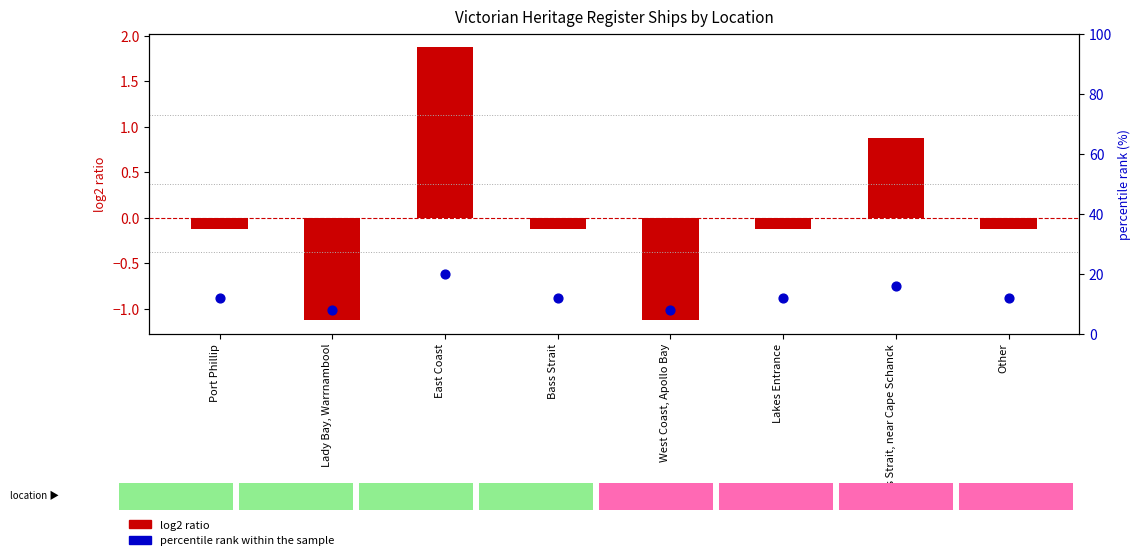

At how many categories does at least one series exceed 0?

8